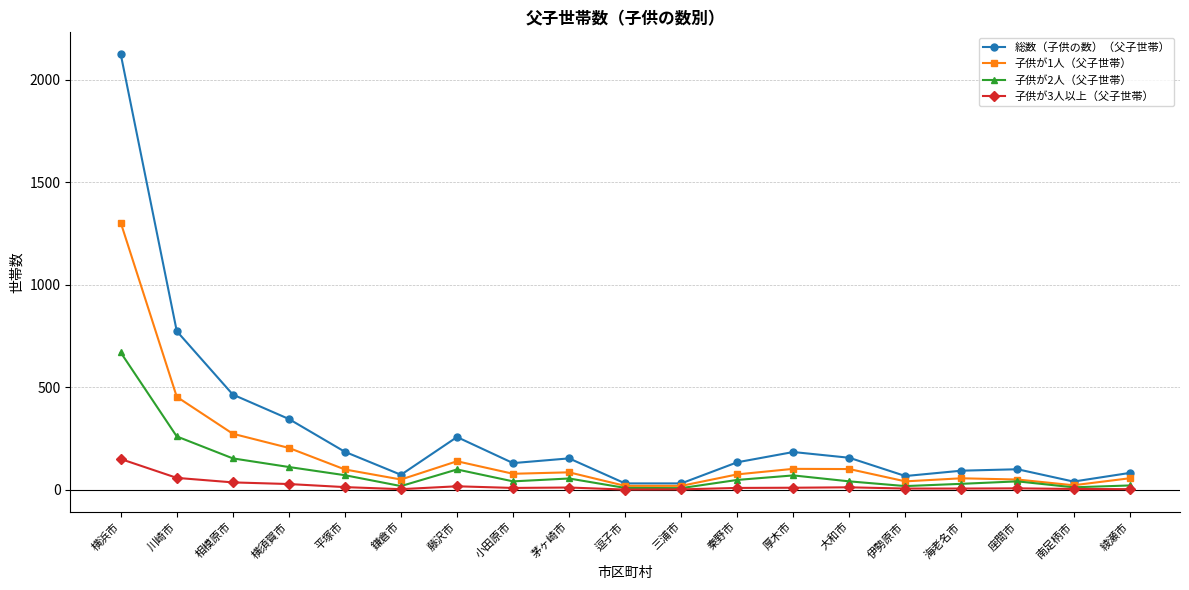

True or false: 子供が2人（父子世帯） has more than 1 points higher than both neighbors.

True